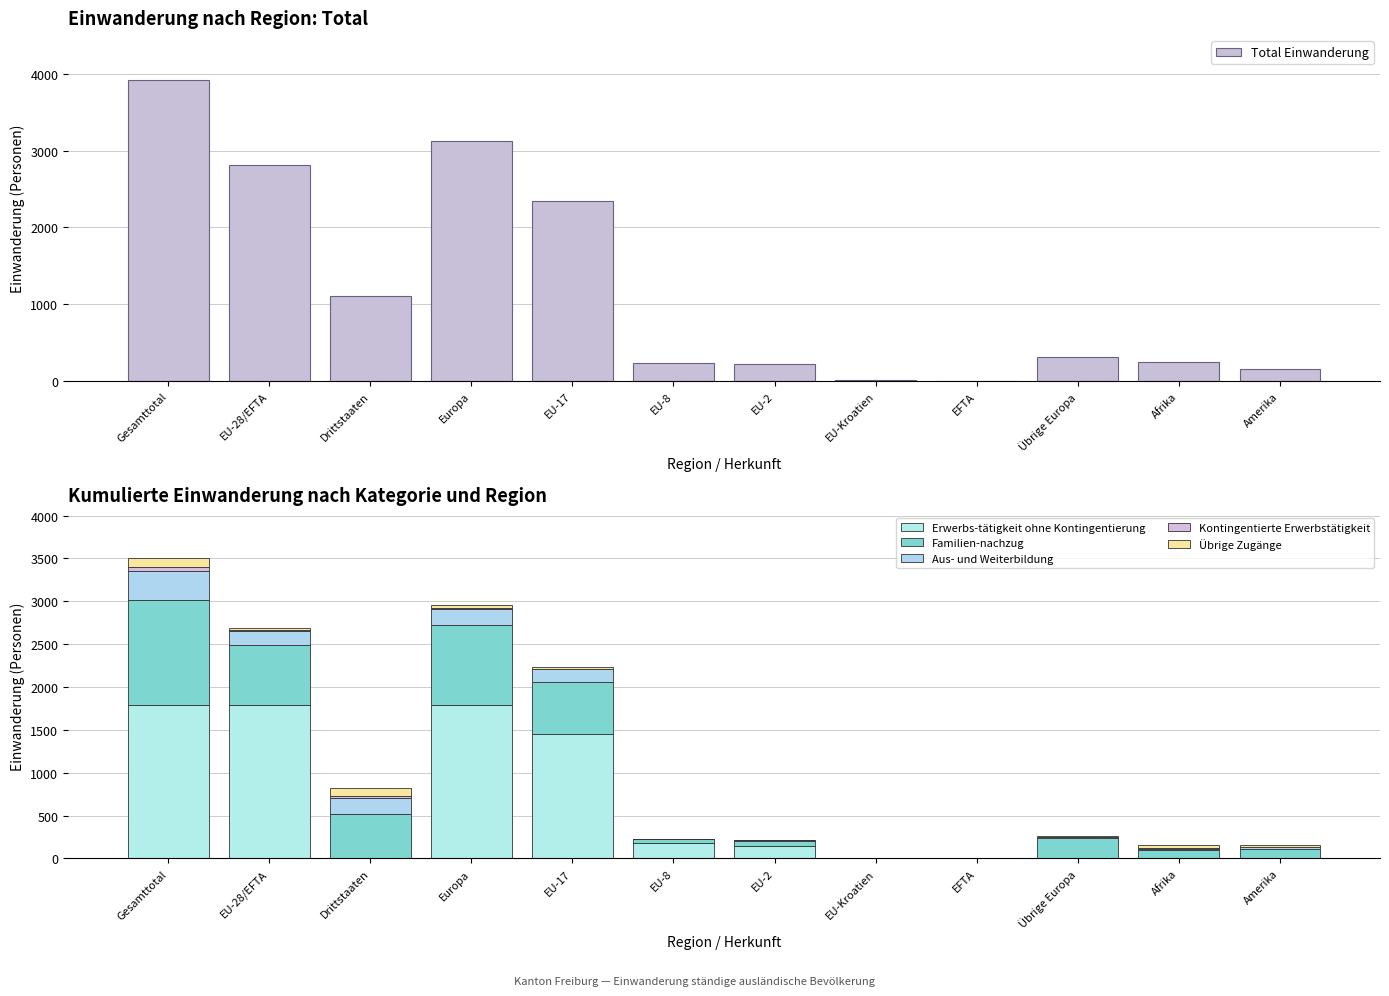

At which label does Familien-nachzug first exceed 233?

Gesamttotal